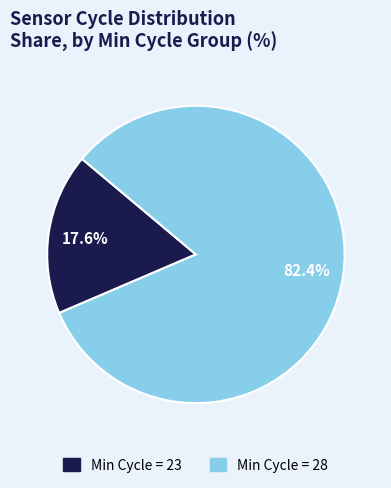

Is there a majority slice in this chart?

Yes